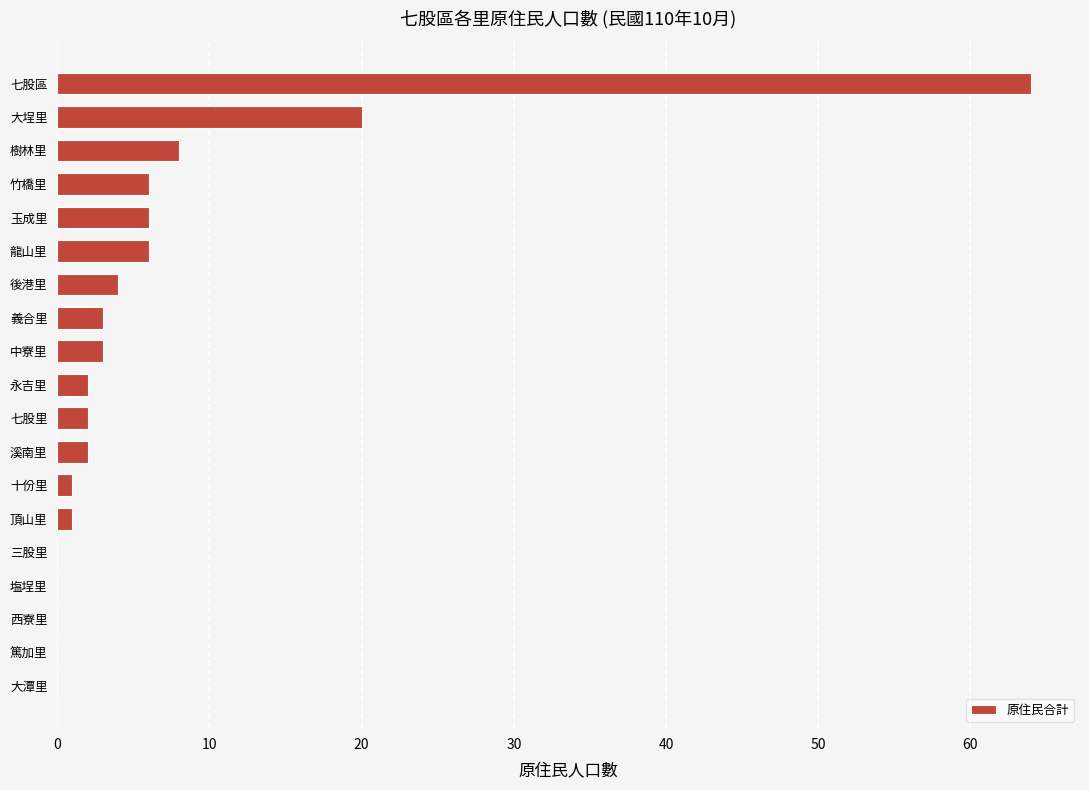

What is the sum of all values?

128